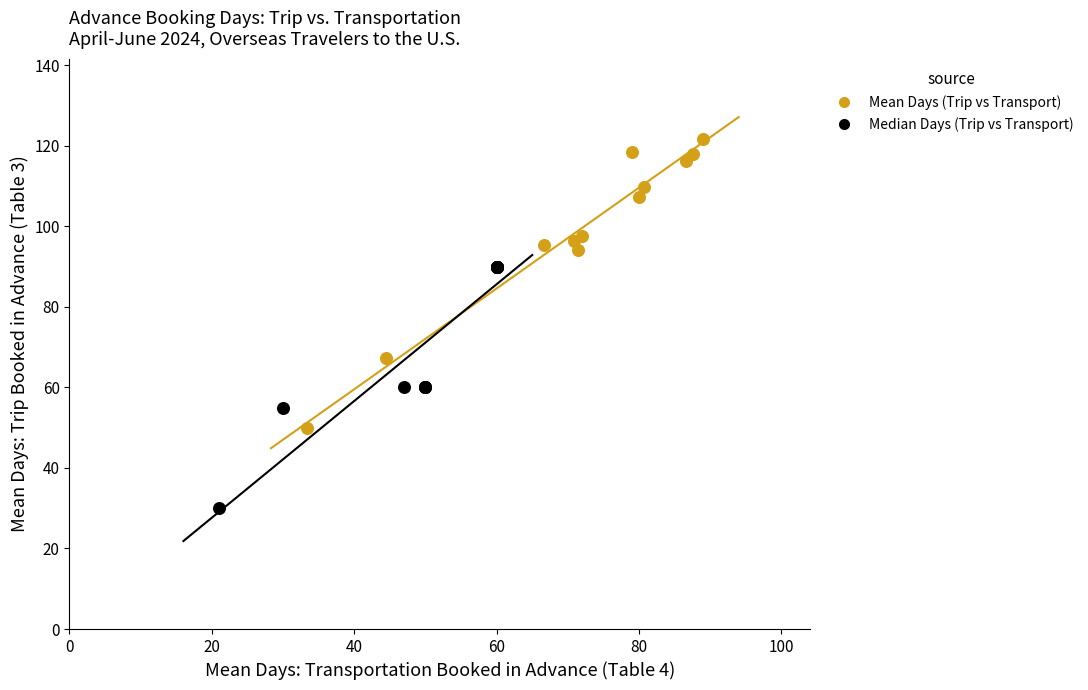

Which series reaches the minimum Y coordinate?

Median Days (Trip vs Transport)